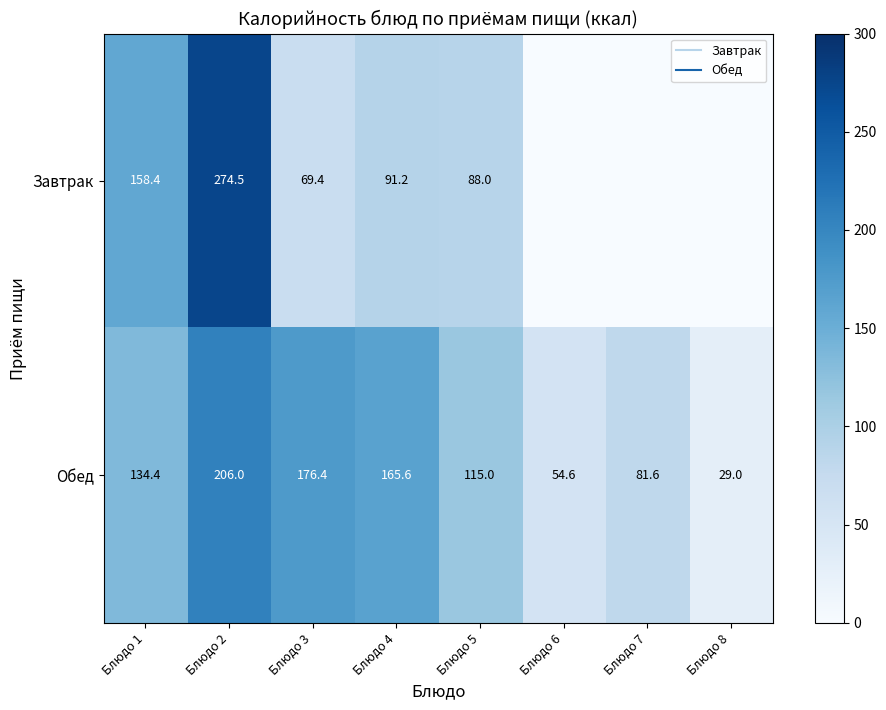

How many data points does each series have?

8